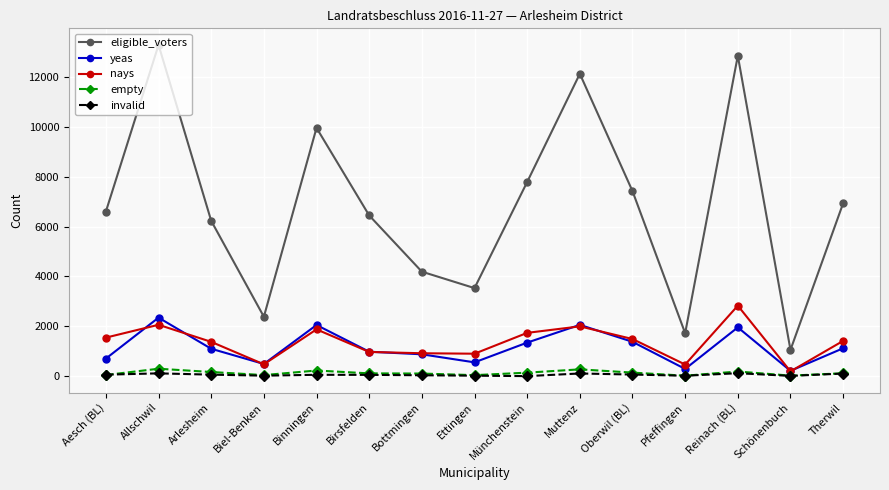

What is the total value across all series at Schönenbuch?

1488